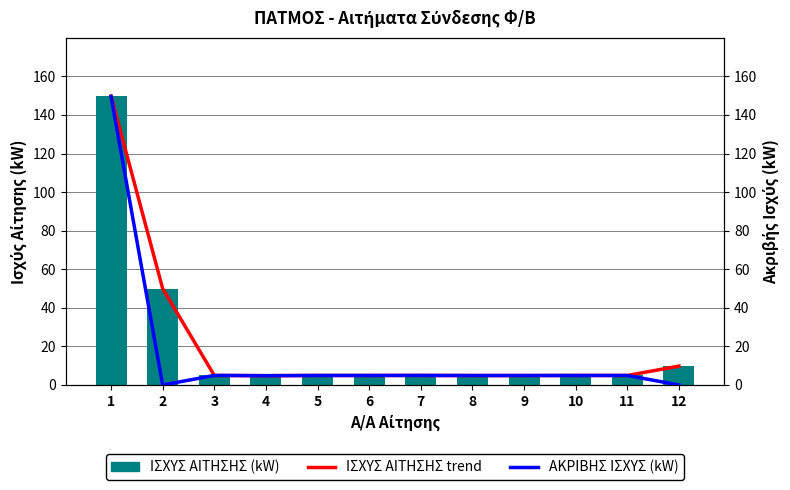

At which label is ΙΣΧΥΣ ΑΙΤΗΣΗΣ (kW) (trend) closest to 77?

2